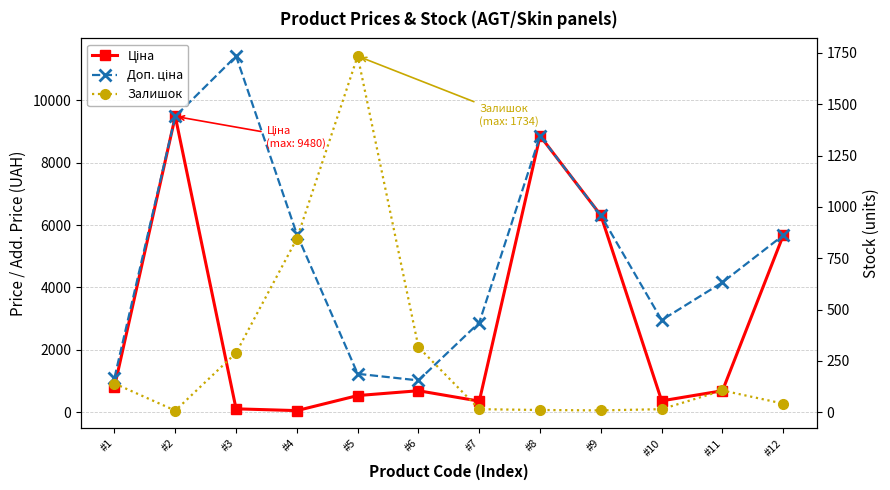

What is the difference between the maximum and minimum values in the Залишок series?

1726.0